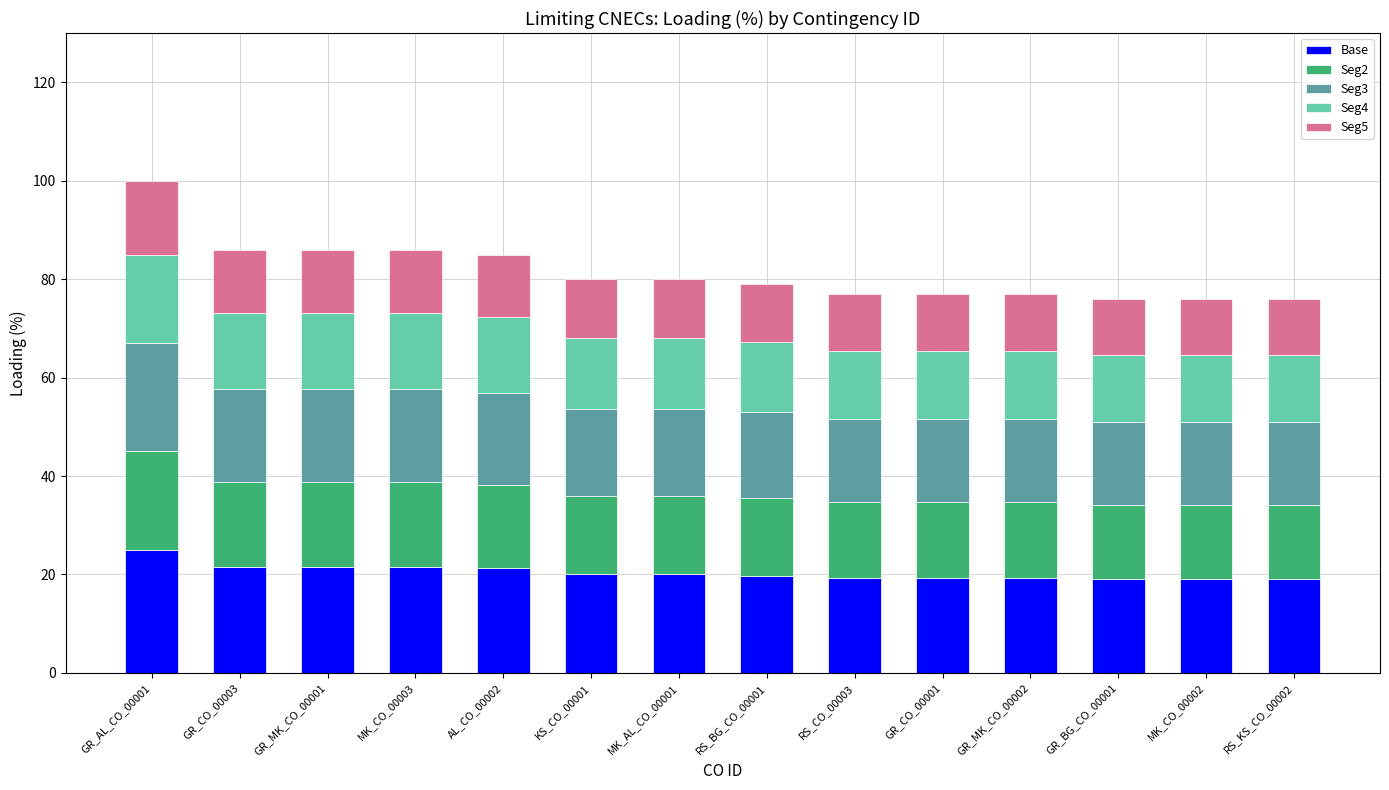

At which category is the sum across all series the highest?

GR_AL_CO_00001